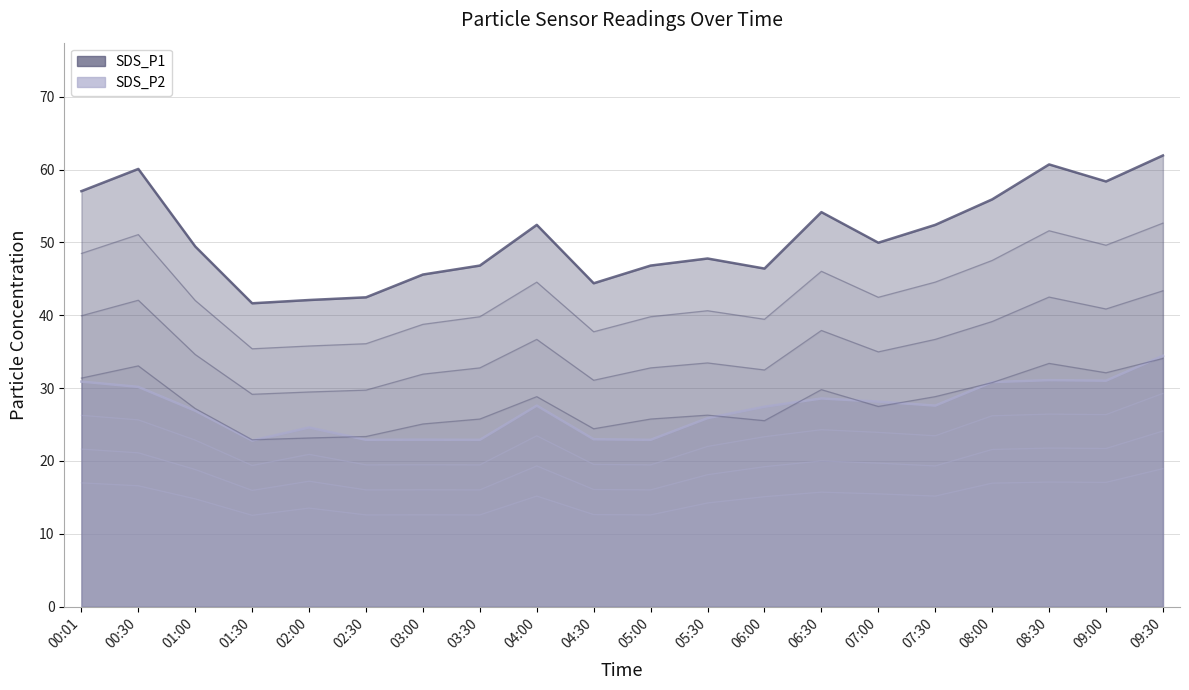

Where does the SDS_P1 series first go above 49?

00:01